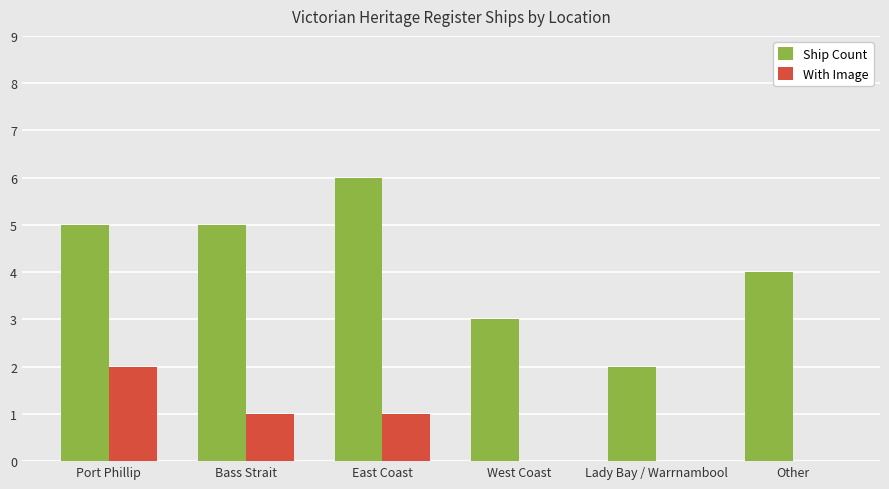

The value of Ship Count at Lady Bay / Warrnambool is 2. True or false?

True